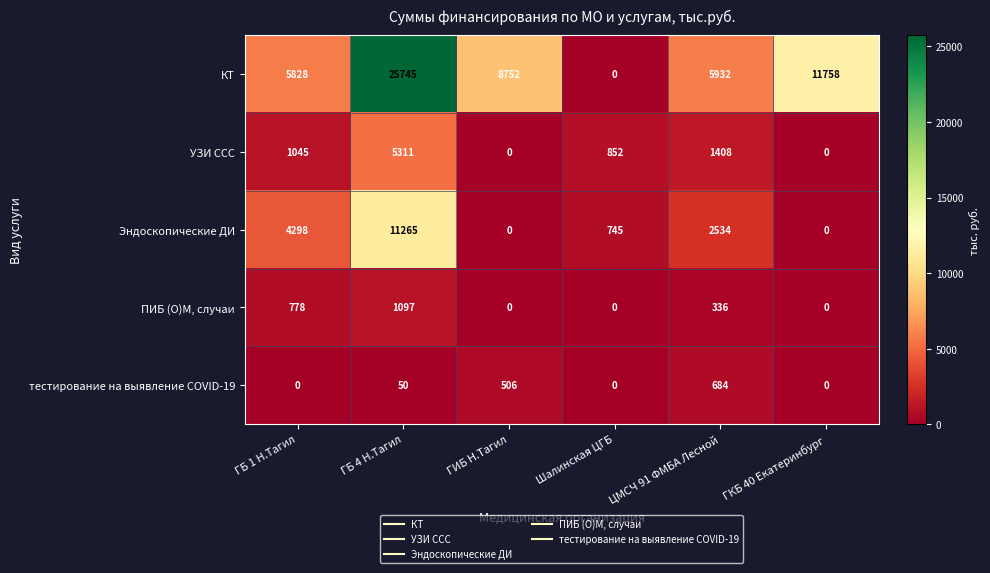

Rank the series by their maximum value, from lowest to highest.

тестирование на выявление COVID-19, ПИБ (О)М, случаи, УЗИ ССС, Эндоскопические ДИ, КТ